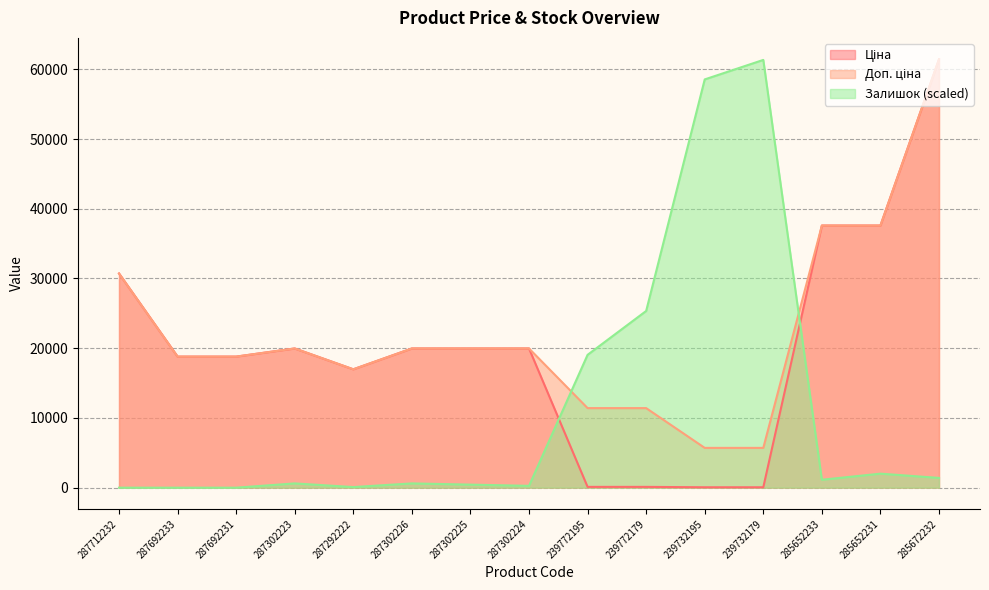

What is the label of the 13th point from the right?

287692231